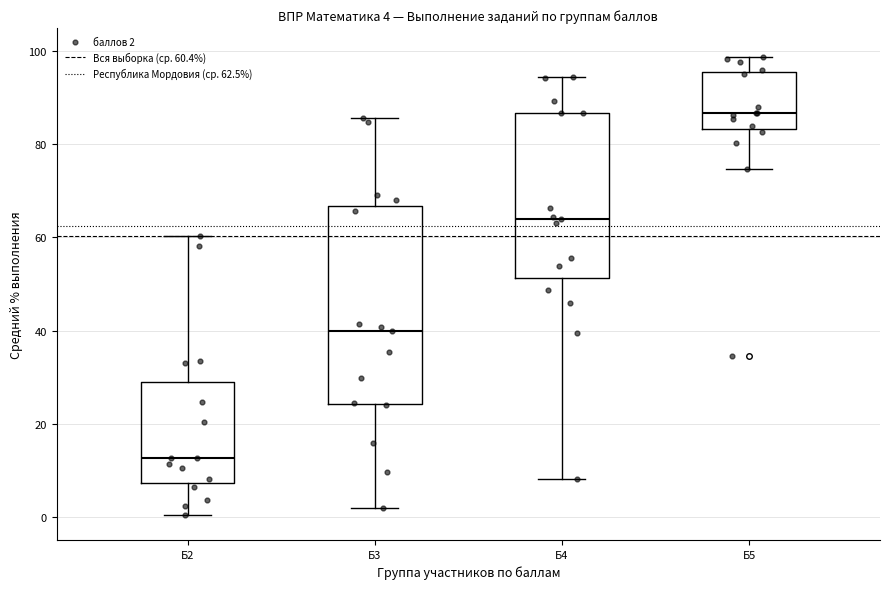

Which box has the lowest median line?

Б2